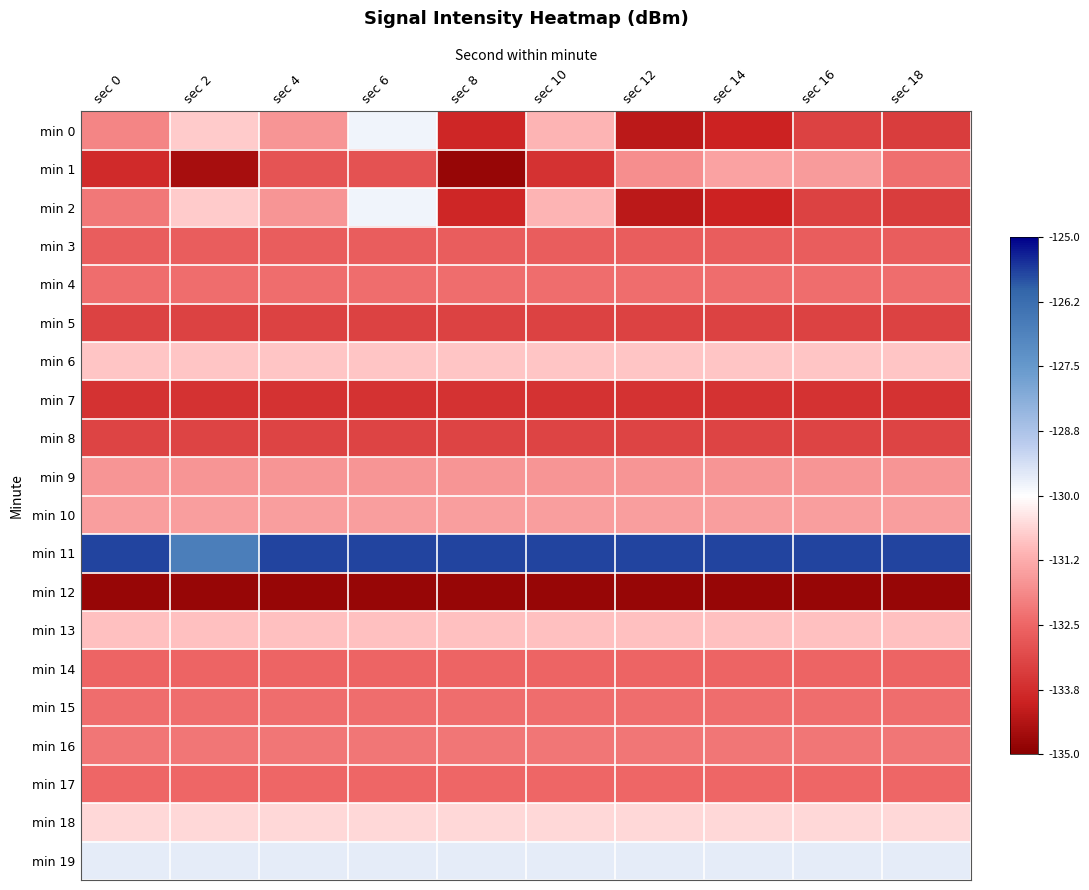

Rank the series at sec 8 from highest to lowest value.

min 11, min 19, min 18, min 6, min 13, min 10, min 9, min 16, min 15, min 4, min 17, min 14, min 3, min 8, min 5, min 7, min 0, min 2, min 1, min 12